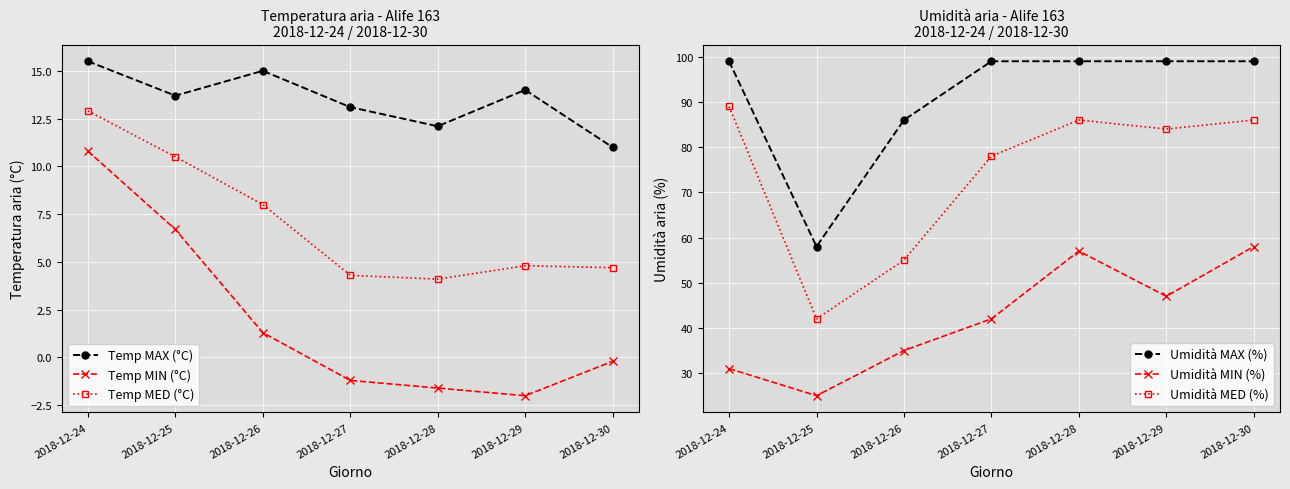

Reading left to right, extract all data points from this chart.

Temp MAX (°C): 2018-12-24=15.5	2018-12-25=13.7	2018-12-26=15.0	2018-12-27=13.1	2018-12-28=12.1	2018-12-29=14.0	2018-12-30=11.0
Temp MIN (°C): 2018-12-24=10.8	2018-12-25=6.7	2018-12-26=1.3	2018-12-27=-1.2	2018-12-28=-1.6	2018-12-29=-2.0	2018-12-30=-0.2
Temp MED (°C): 2018-12-24=12.9	2018-12-25=10.5	2018-12-26=8.0	2018-12-27=4.3	2018-12-28=4.1	2018-12-29=4.8	2018-12-30=4.7
Umidità MAX (%): 2018-12-24=99.0	2018-12-25=58.0	2018-12-26=86.0	2018-12-27=99.0	2018-12-28=99.0	2018-12-29=99.0	2018-12-30=99.0
Umidità MIN (%): 2018-12-24=31.0	2018-12-25=25.0	2018-12-26=35.0	2018-12-27=42.0	2018-12-28=57.0	2018-12-29=47.0	2018-12-30=58.0
Umidità MED (%): 2018-12-24=89.0	2018-12-25=42.0	2018-12-26=55.0	2018-12-27=78.0	2018-12-28=86.0	2018-12-29=84.0	2018-12-30=86.0